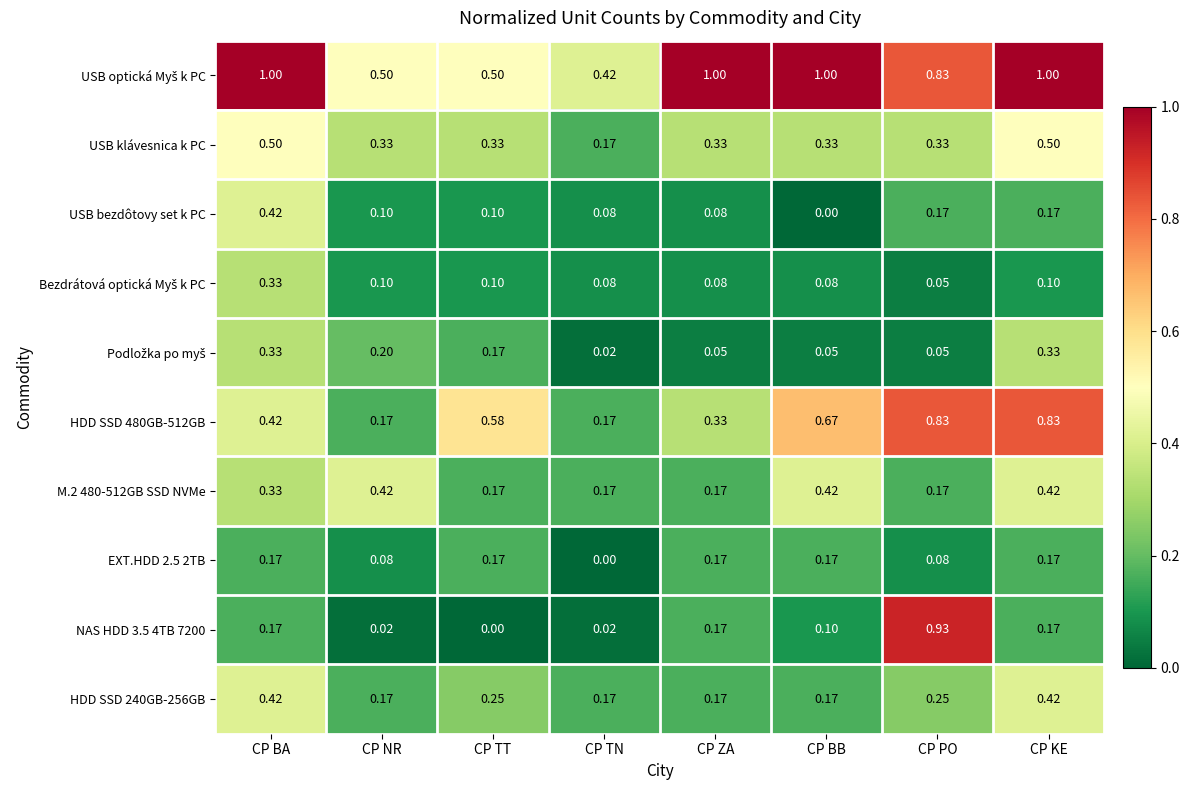

At which category is the sum across all series the highest?

CP KE